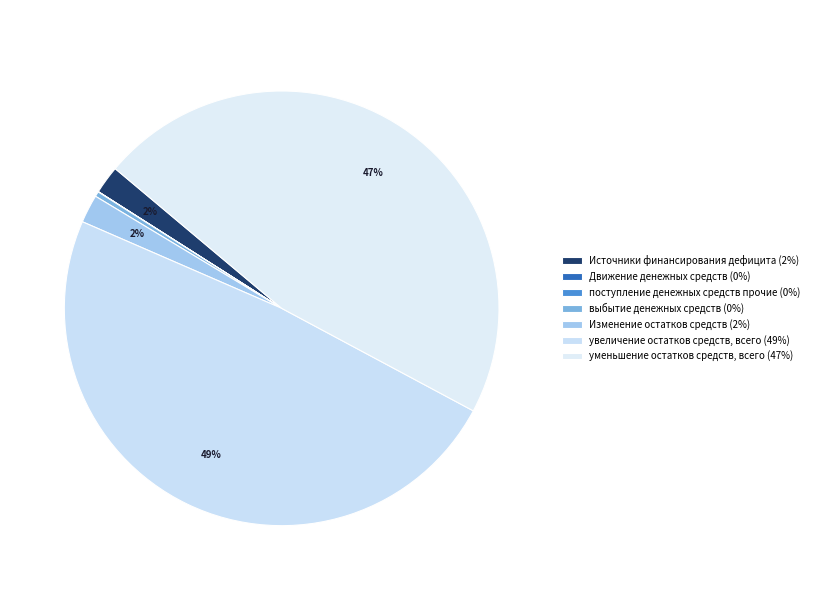

Rank the categories by value from lowest to highest.

Движение денежных средств, поступление денежных средств прочие, выбытие денежных средств, Источники финансирования дефицита, Изменение остатков средств, уменьшение остатков средств, всего, увеличение остатков средств, всего